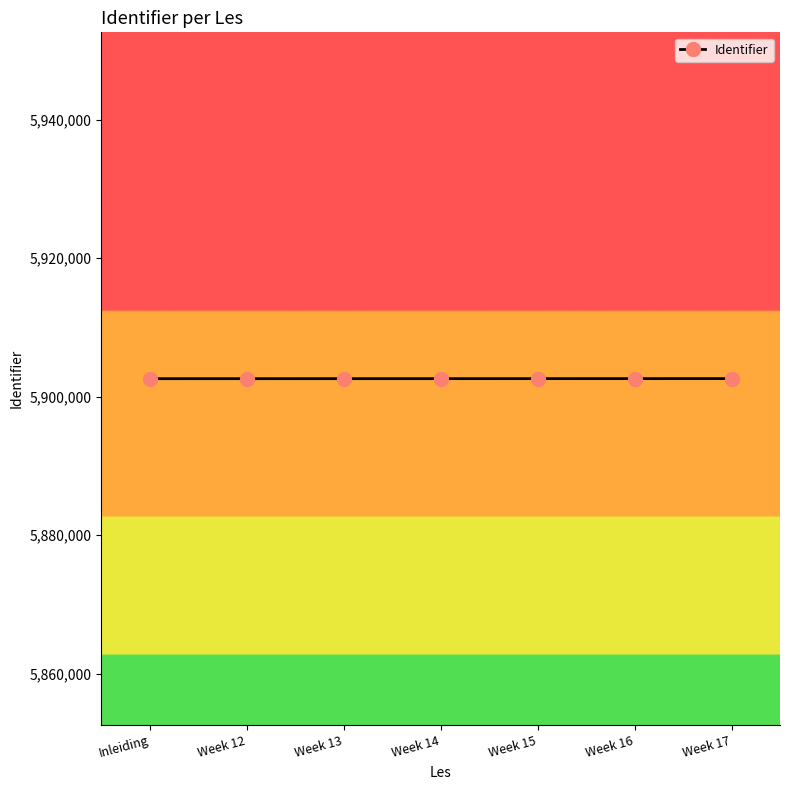

What is the ratio of the value at Week 14 to the value at Week 15?

1.0